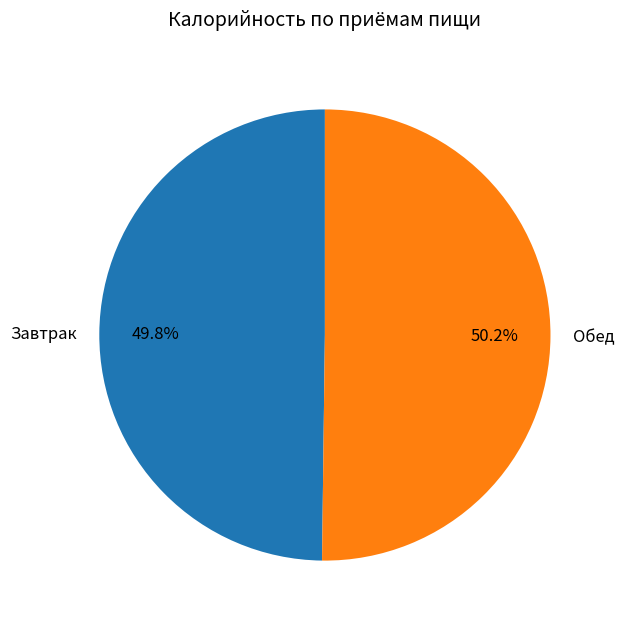

How much of the chart is everything except Завтрак?

50.2%